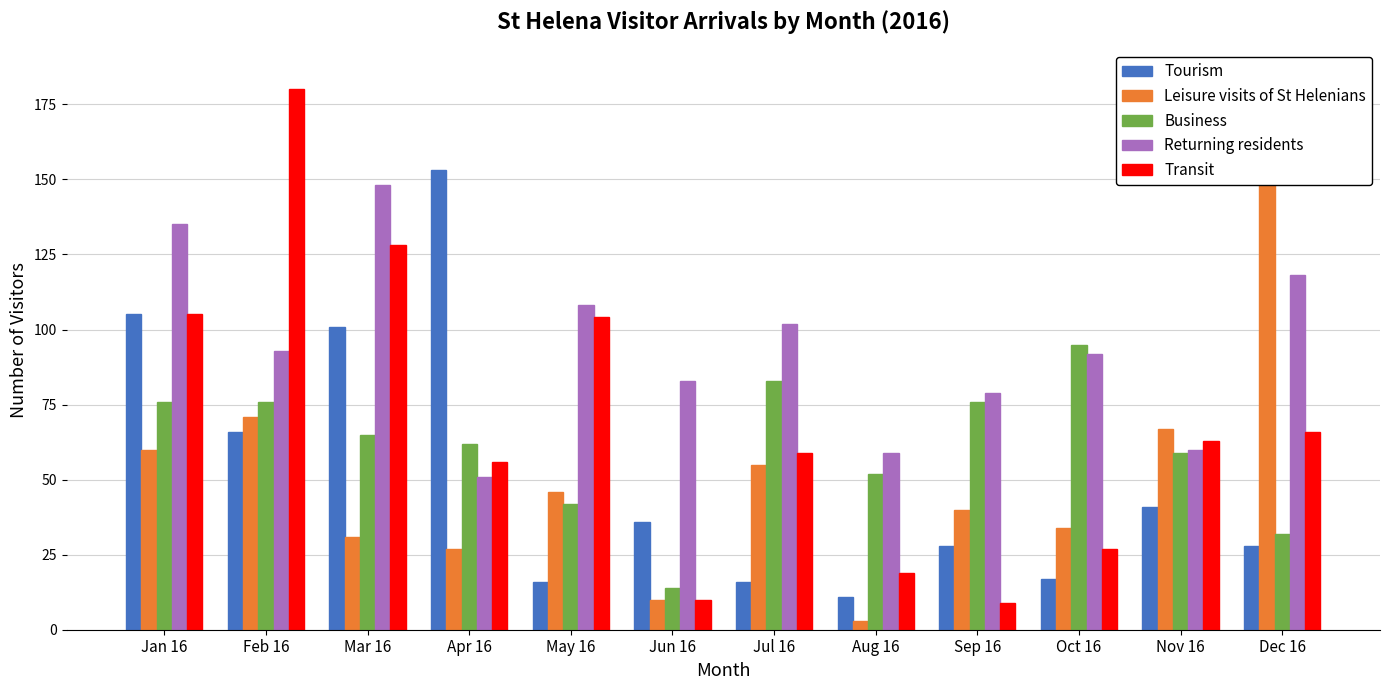

At which label does Leisure visits of St Helenians reach its minimum?

Aug 16